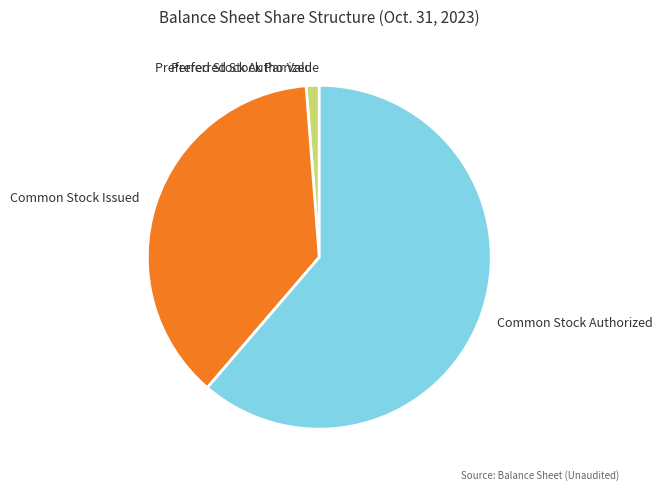

What is the majority slice?

Common Stock Authorized